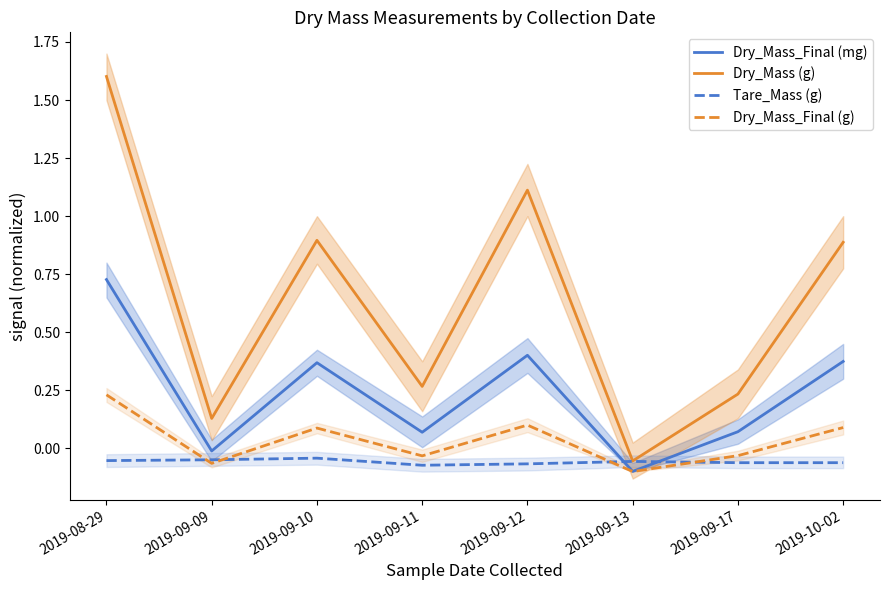

True or false: Dry_Mass (g) and Dry_Mass_Final (g) intersect in this chart.

False